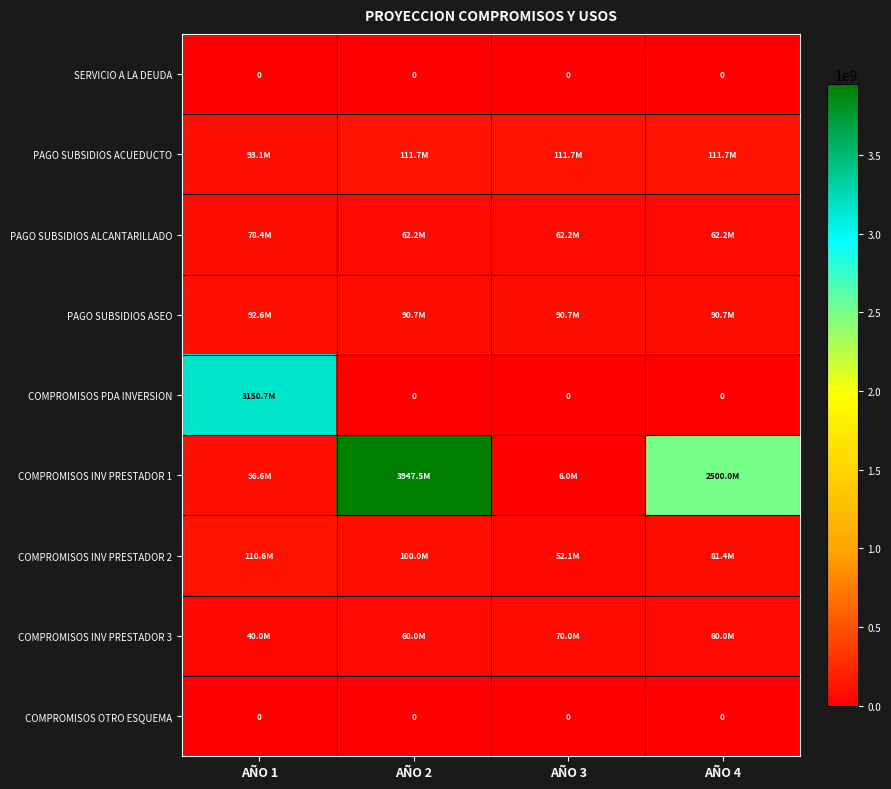

The COMPROMISOS OTRO ESQUEMA series shows 0 at AÑO 2. True or false?

True